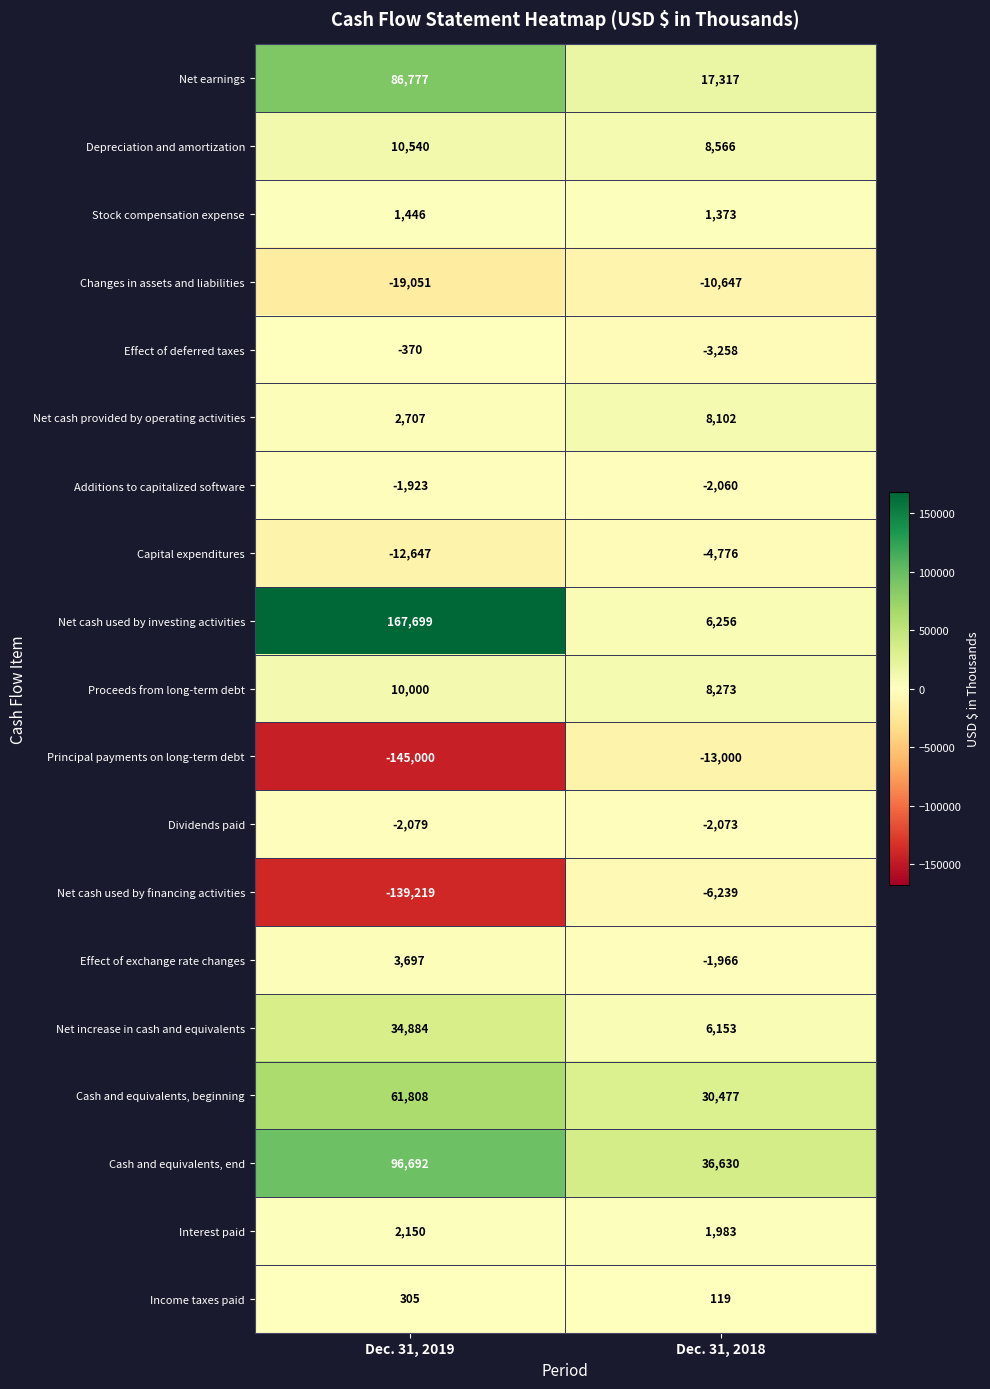

What is the total value across all series at Dec. 31, 2019?

158416